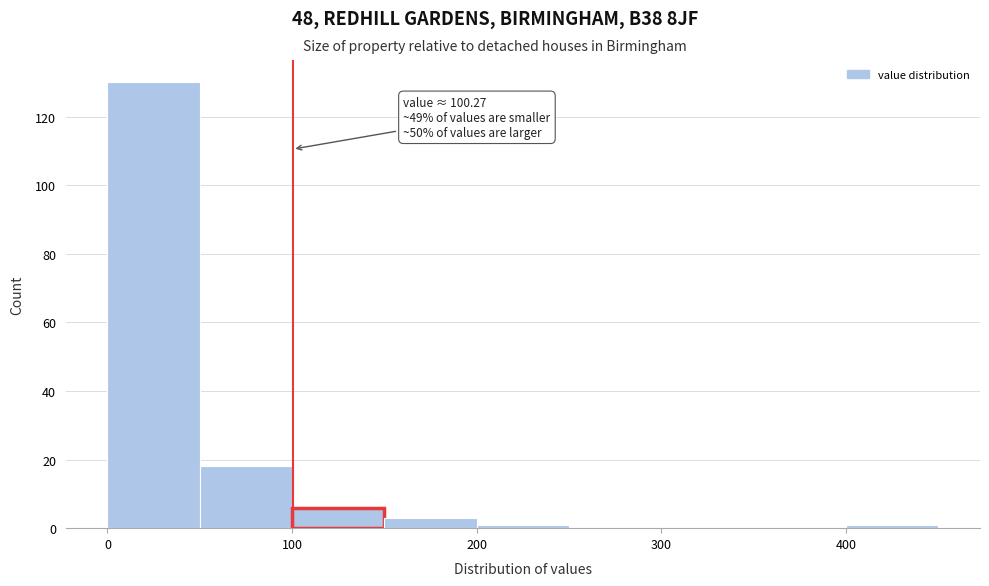

Over which range of the x-axis is the bar tallest?

0 to 50